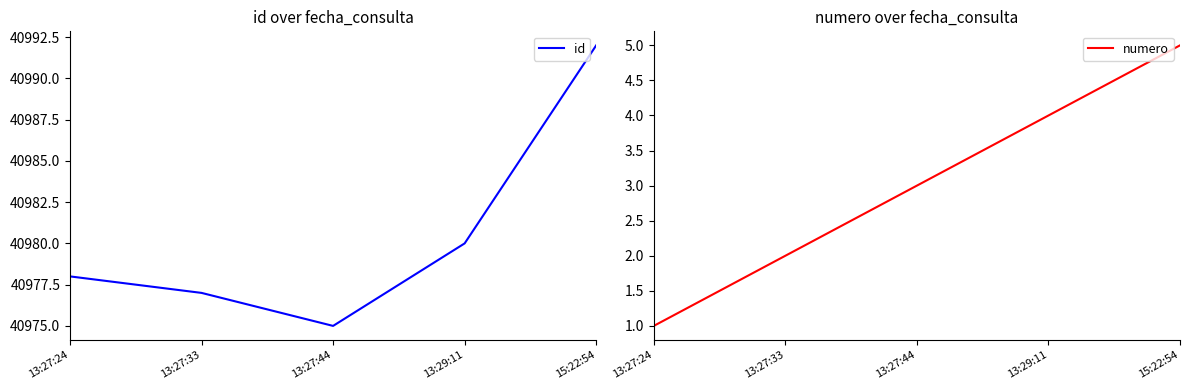

Where is the first local minimum for id?

13:27:44